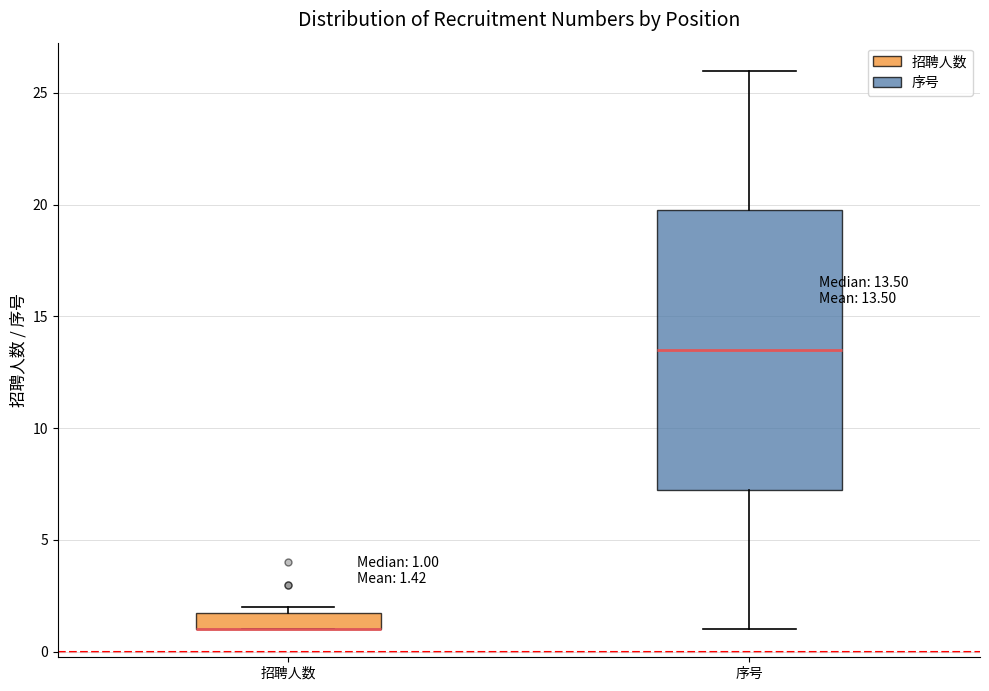

Which box is the tallest, from its lower edge to its upper edge?

序号